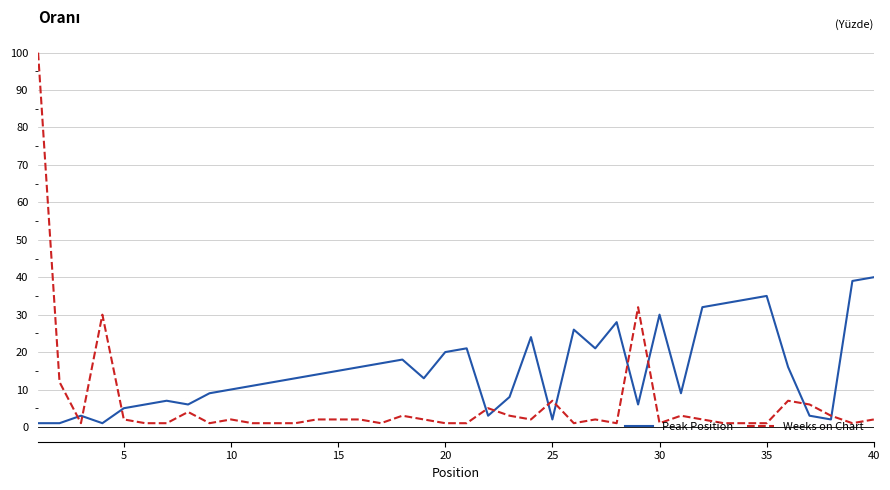

True or false: Peak Position has more than 0 interior local peaks.

True